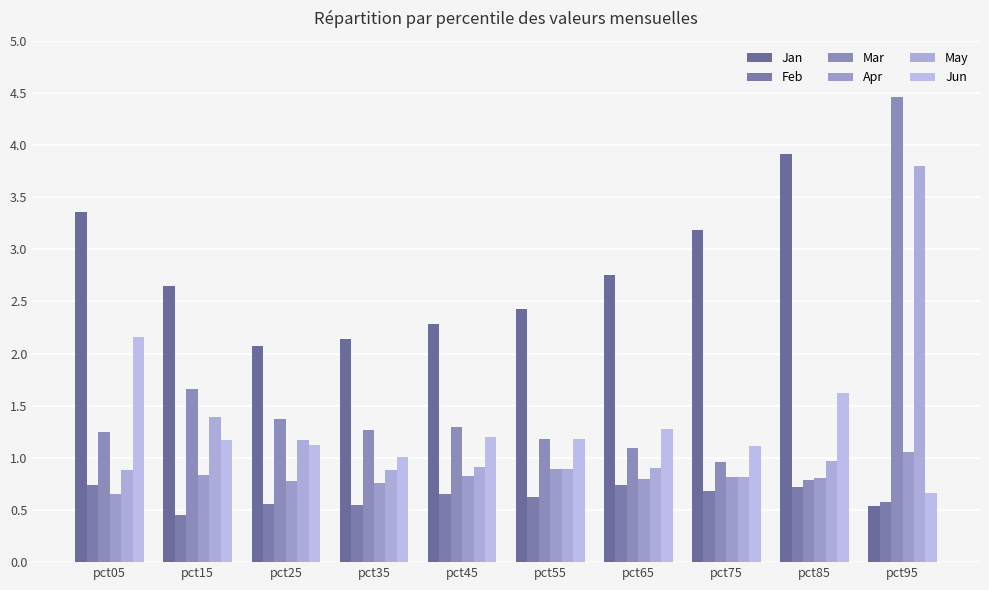

The Mar series shows 0.3 at pct65. True or false?

False